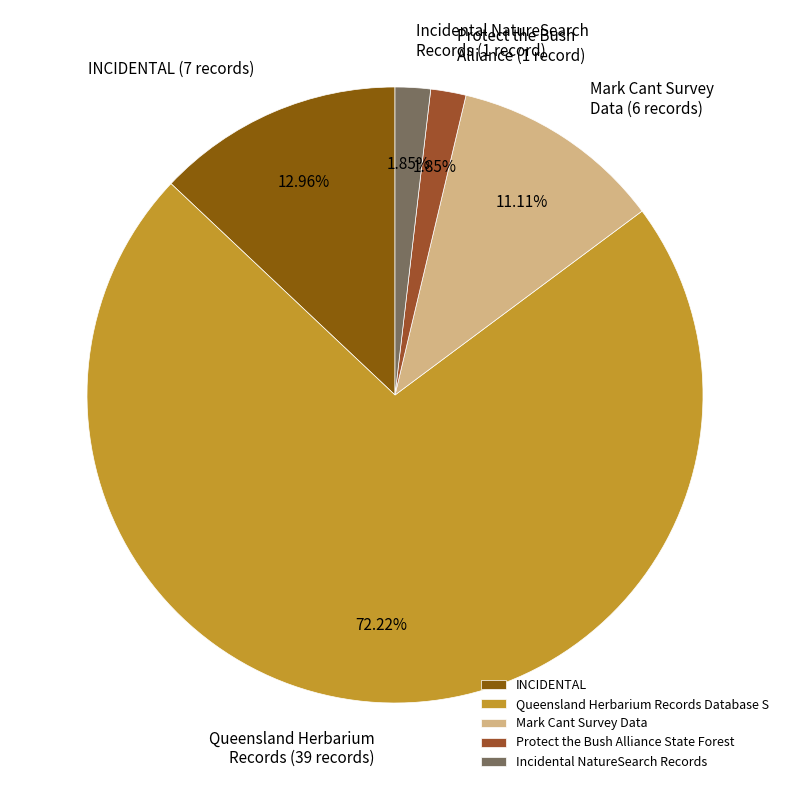

Does Queensland Herbarium Records Database S represent more than half of the total?

Yes